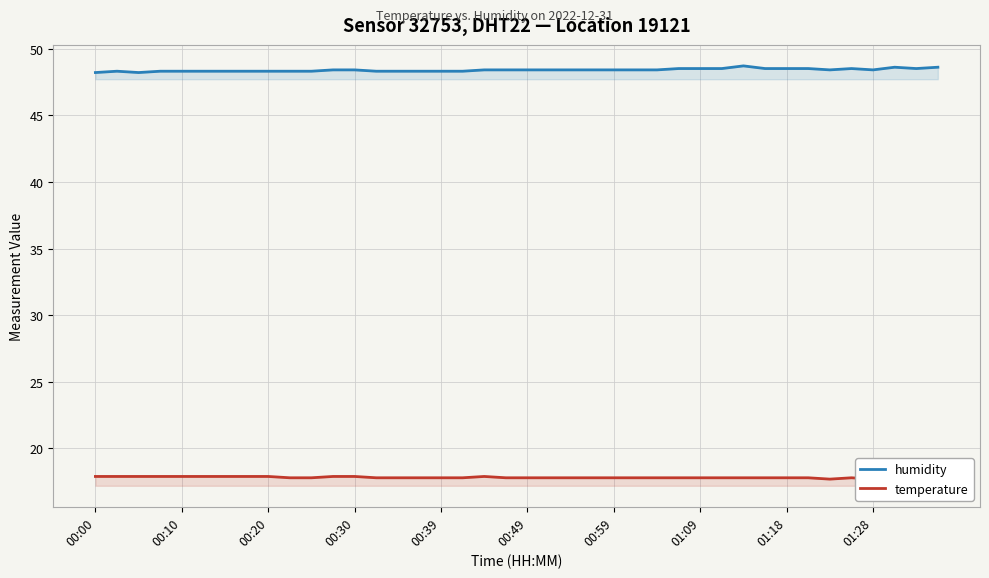

What is the minimum value for humidity?

48.2